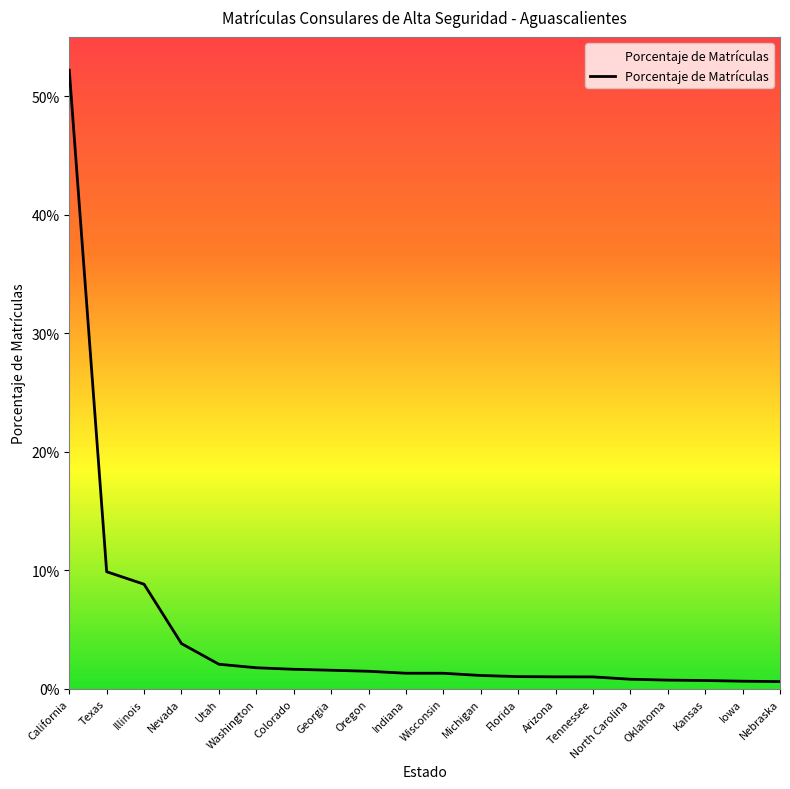

Reading right to left, extract all data points from this chart.

0.0	0.0	0.0	0.0	0.0	0.0	0.0	0.0	0.0	0.0	0.0	0.0	0.0	0.0	0.0	0.0	0.0	0.1	0.1	0.5